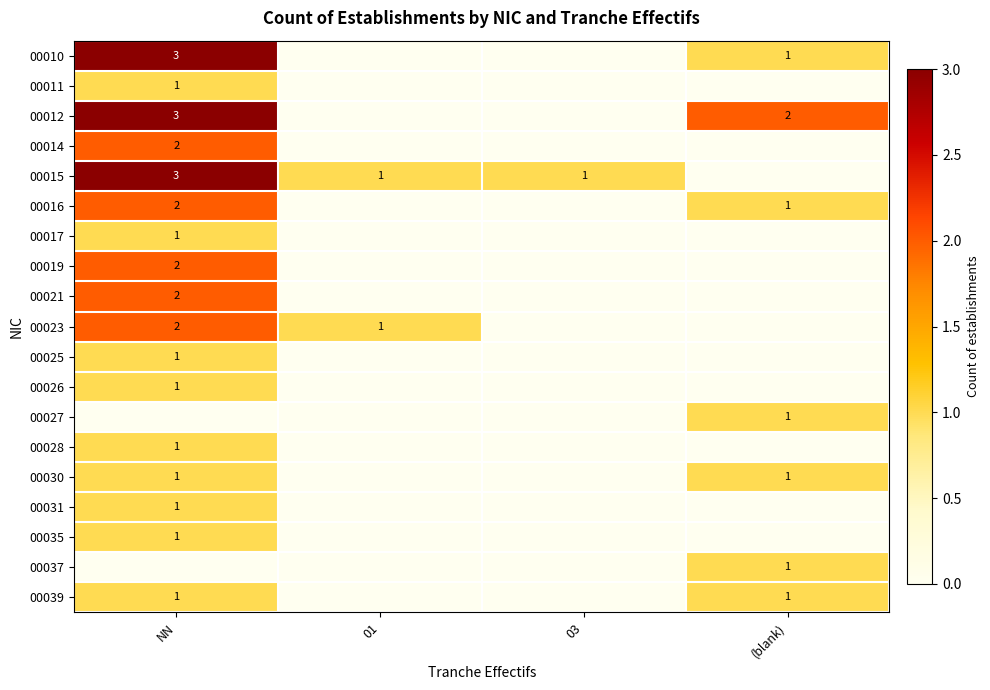

What is the difference between the highest and lowest values at 03?

1